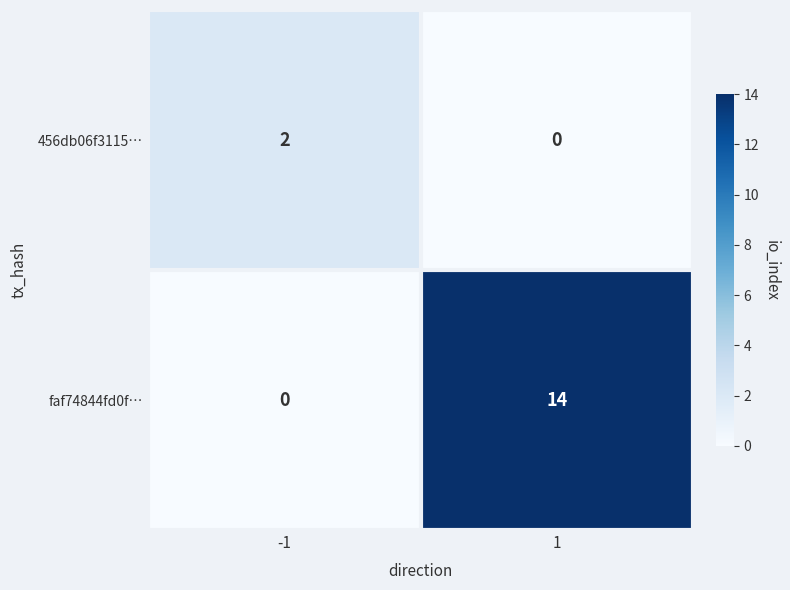

What is the difference between the maximum and minimum values in the faf74844fd0f… series?

14